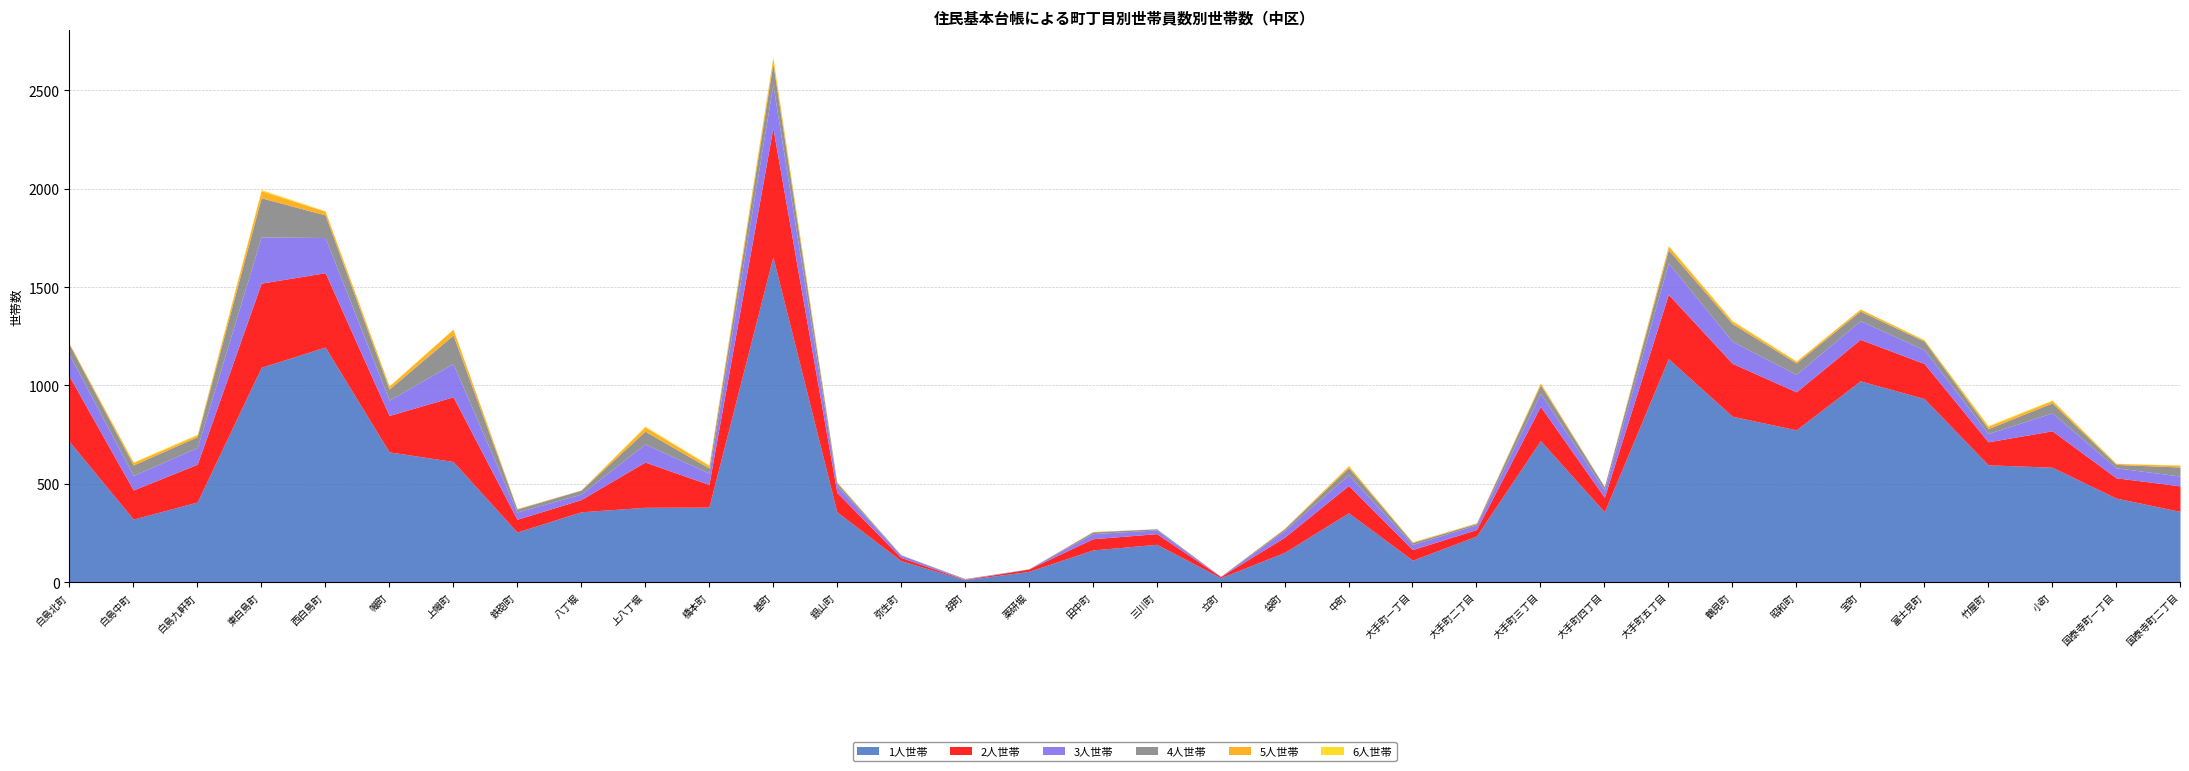

Reading right to left, what are all the values shown in this chart?

1人世帯: 国泰寺町二丁目=359	国泰寺町一丁目=427	小町=584	竹屋町=596	富士見町=933	宝町=1023	昭和町=774	鶴見町=843	大手町五丁目=1136	大手町四丁目=357	大手町三丁目=719	大手町二丁目=234	大手町一丁目=111	中町=352	袋町=151	立町=22	三川町=192	田中町=163	薬研堀=54	胡町=11	弥生町=109	銀山町=357	基町=1654	橋本町=381	上八丁堀=380	八丁堀=357	鉄砲町=254	上幟町=613	幟町=662	西白島町=1195	東白島町=1092	白島九軒町=407	白島中町=320	白島北町=715
2人世帯: 国泰寺町二丁目=130	国泰寺町一丁目=103	小町=185	竹屋町=117	富士見町=178	宝町=211	昭和町=193	鶴見町=269	大手町五丁目=327	大手町四丁目=74	大手町三丁目=174	大手町二丁目=33	大手町一丁目=54	中町=139	袋町=77	立町=6	三川町=54	田中町=57	薬研堀=12	胡町=2	弥生町=16	銀山町=99	基町=656	橋本町=115	上八丁堀=230	八丁堀=62	鉄砲町=65	上幟町=329	幟町=185	西白島町=378	東白島町=428	白島九軒町=192	白島中町=148	白島北町=331
3人世帯: 国泰寺町二丁目=50	国泰寺町一丁目=51	小町=91	竹屋町=42	富士見町=70	宝町=95	昭和町=89	鶴見町=112	大手町五丁目=160	大手町四丁目=37	大手町三丁目=66	大手町二丁目=24	大手町一丁目=26	中町=54	袋町=34	立町=1	三川町=19	田中町=26	薬研堀=1	胡町=2	弥生町=13	銀山町=35	基町=220	橋本町=58	上八丁堀=92	八丁堀=28	鉄砲町=37	上幟町=169	幟町=78	西白島町=179	東白島町=235	白島九軒町=85	白島中町=74	白島北町=110
4人世帯: 国泰寺町二丁目=46	国泰寺町一丁目=17	小町=51	竹屋町=25	富士見町=44	宝町=49	昭和町=58	鶴見町=90	大手町五丁目=67	大手町四丁目=17	大手町三丁目=44	大手町二丁目=7	大手町一丁目=10	中町=37	袋町=9	立町=0	三川町=6	田中町=9	薬研堀=0	胡町=3	弥生町=1	銀山町=14	基町=108	橋本町=26	上八丁堀=65	八丁堀=20	鉄砲町=15	上幟町=145	幟町=56	西白島町=115	東白島町=199	白島九軒町=55	白島中町=53	白島北町=52
5人世帯: 国泰寺町二丁目=9	国泰寺町一丁目=5	小町=12	竹屋町=12	富士見町=6	宝町=10	昭和町=9	鶴見町=12	大手町五丁目=19	大手町四丁目=1	大手町三丁目=9	大手町二丁目=3	大手町一丁目=3	中町=9	袋町=3	立町=0	三川町=0	田中町=2	薬研堀=0	胡町=0	弥生町=0	銀山町=5	基町=26	橋本町=13	上八丁堀=22	八丁堀=1	鉄砲町=3	上幟町=30	幟町=15	西白島町=19	東白島町=36	白島九軒町=9	白島中町=13	白島北町=5
6人世帯: 国泰寺町二丁目=1	国泰寺町一丁目=1	小町=3	竹屋町=4	富士見町=2	宝町=1	昭和町=2	鶴見町=4	大手町五丁目=3	大手町四丁目=0	大手町三丁目=1	大手町二丁目=0	大手町一丁目=1	中町=2	袋町=0	立町=0	三川町=0	田中町=0	薬研堀=0	胡町=0	弥生町=0	銀山町=0	基町=8	橋本町=3	上八丁堀=4	八丁堀=0	鉄砲町=0	上幟町=1	幟町=2	西白島町=2	東白島町=6	白島九軒町=4	白島中町=3	白島北町=0